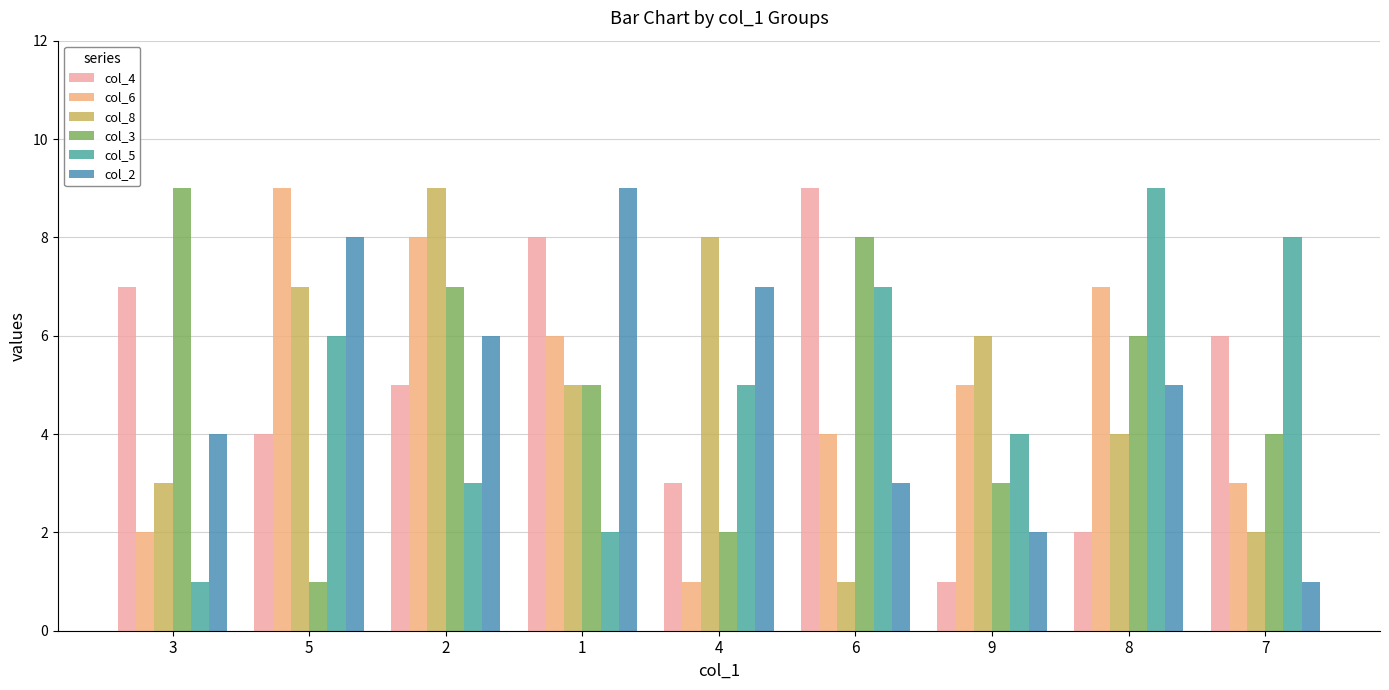

What is the difference between the maximum and minimum values in the col_8 series?

8